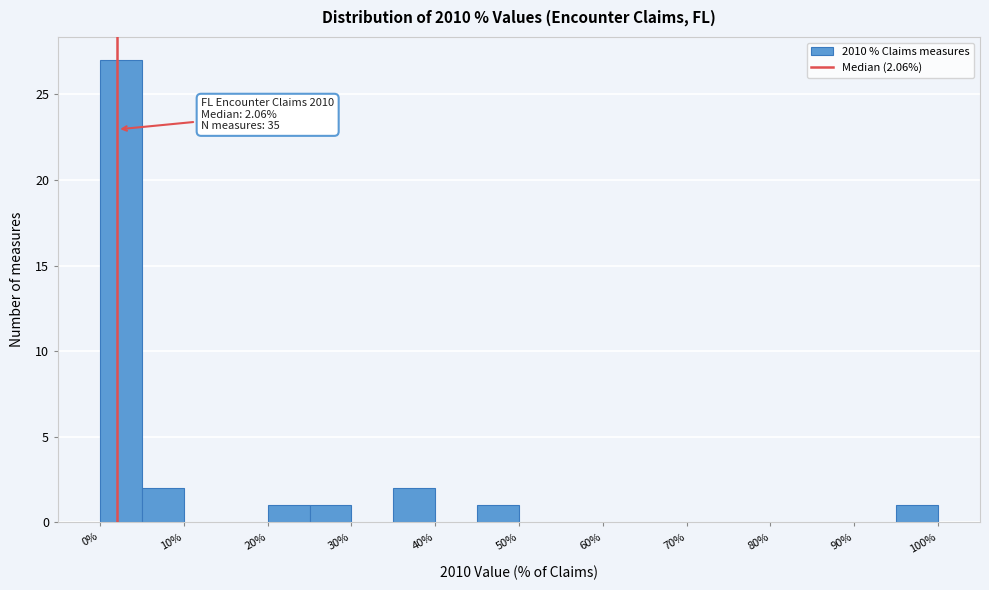

Which range on the x-axis has the tallest bar?

0 to 5